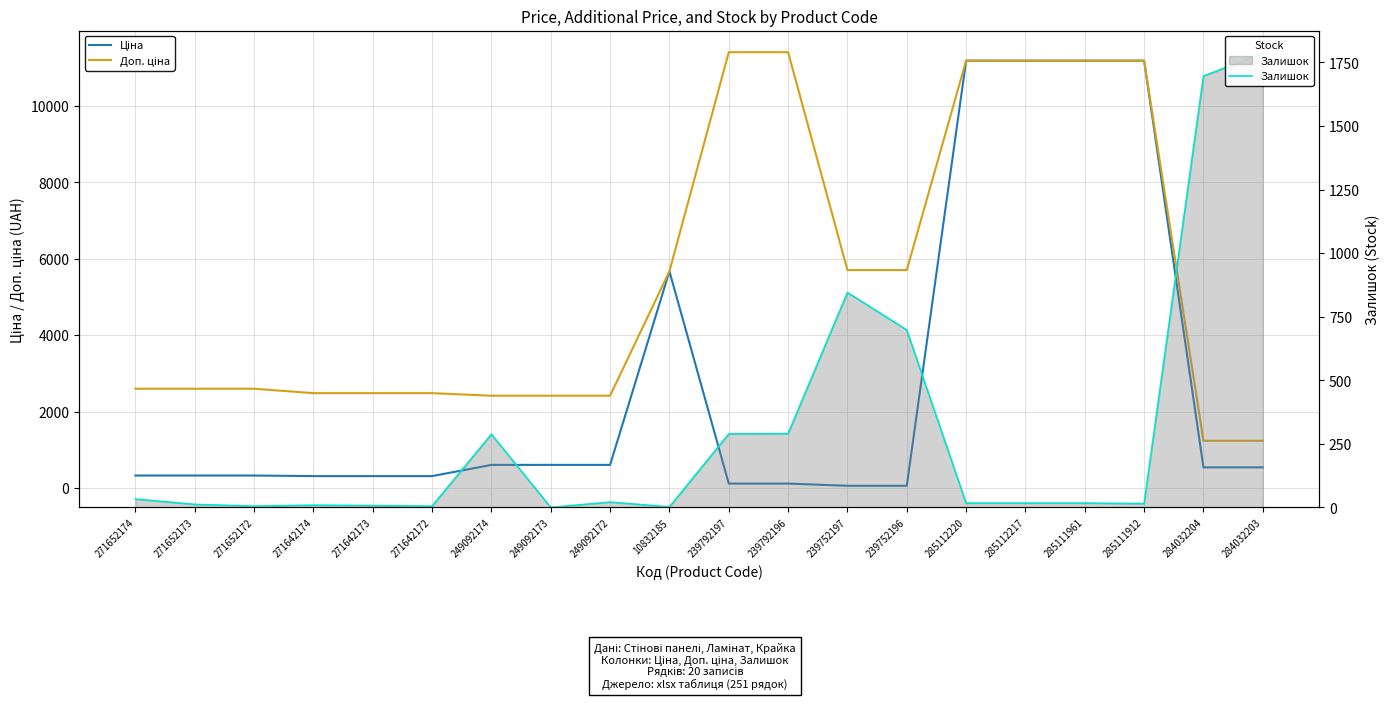

Rank the series at 271642174 from lowest to highest value.

Залишок, Ціна, Доп. ціна